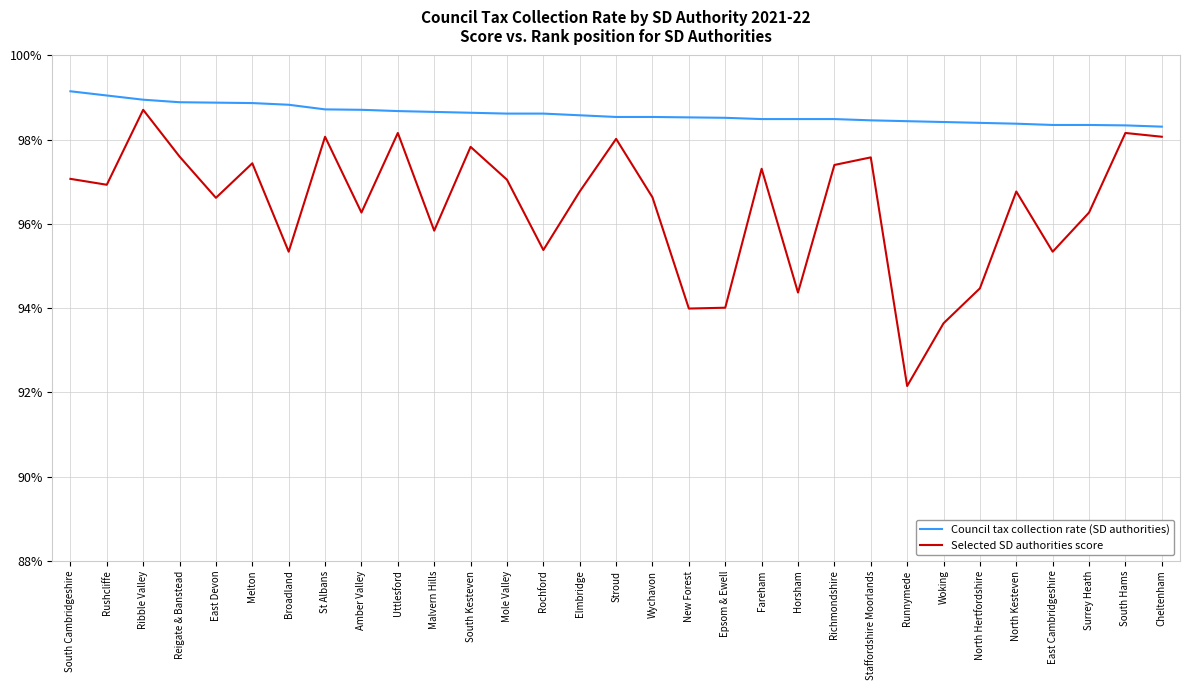

What is the sum of the Selected SD authorities score values at Melton and Mole Valley?

194.5